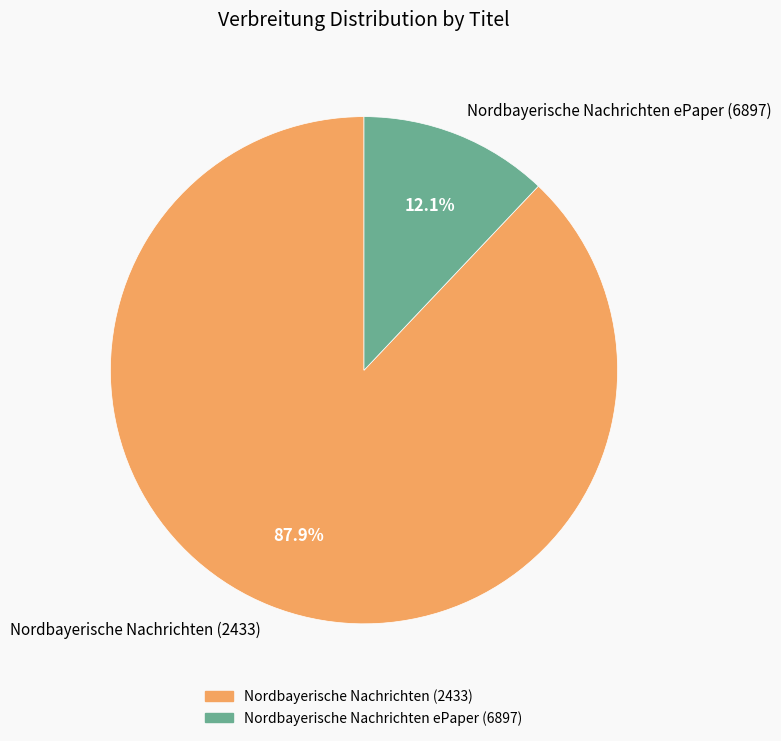

Rank the categories by value from highest to lowest.

Nordbayerische Nachrichten (2433), Nordbayerische Nachrichten ePaper (6897)